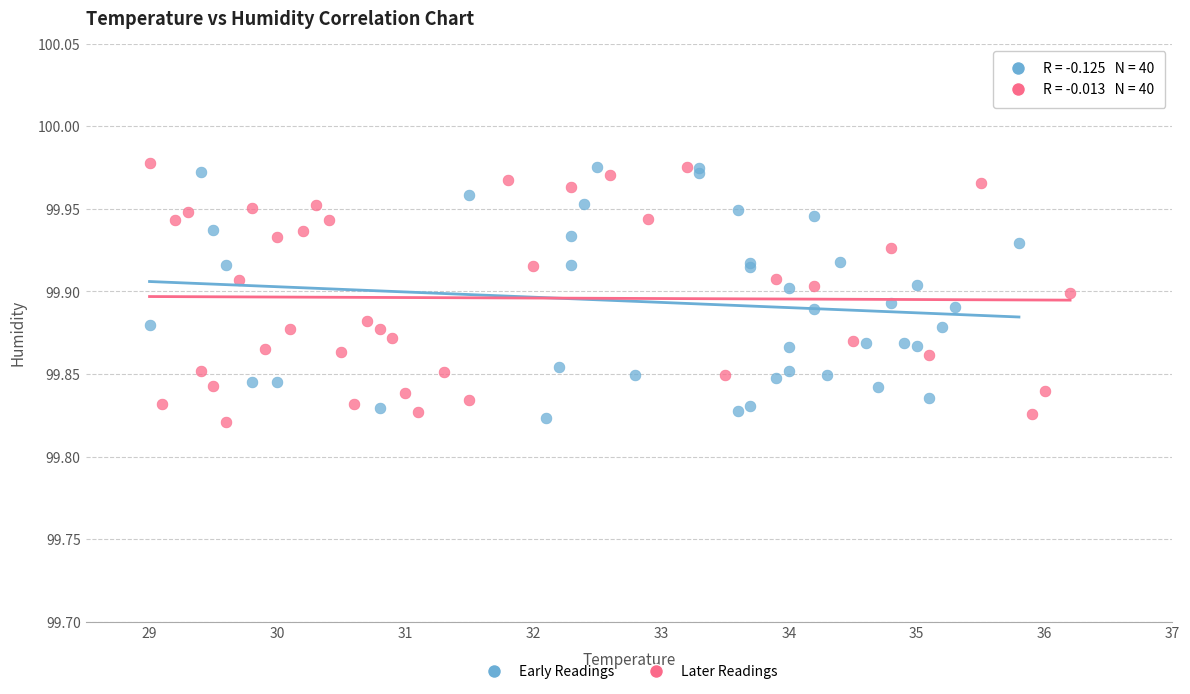

What are all the series names shown in the legend?

Early Readings, Later Readings